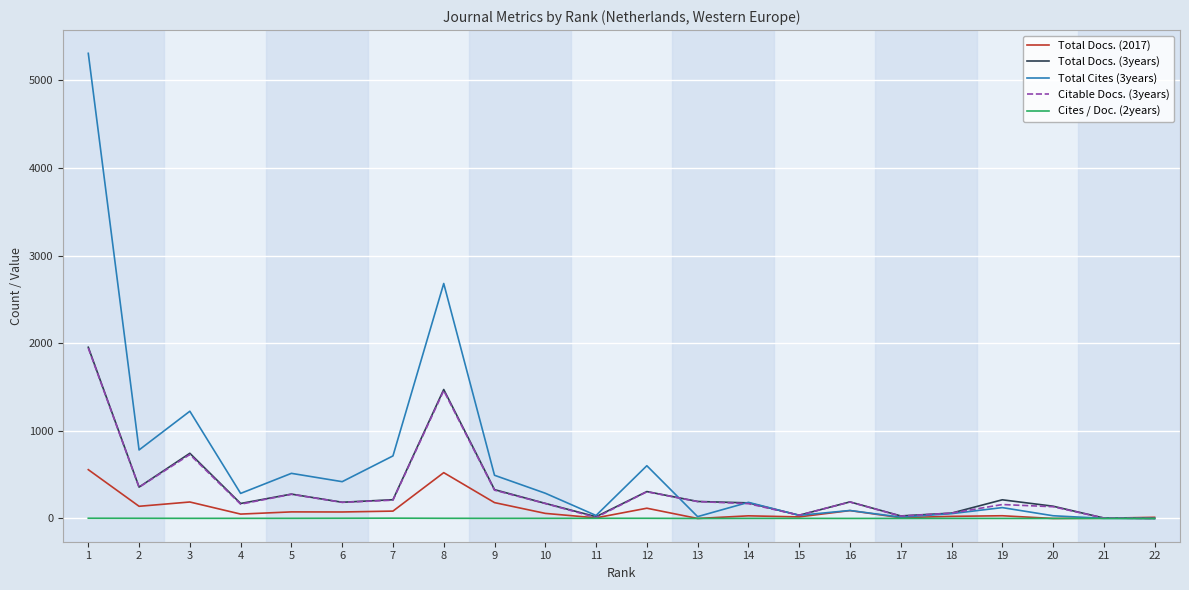

The value of Total Cites (3years) at 3 is 1700.5. True or false?

False